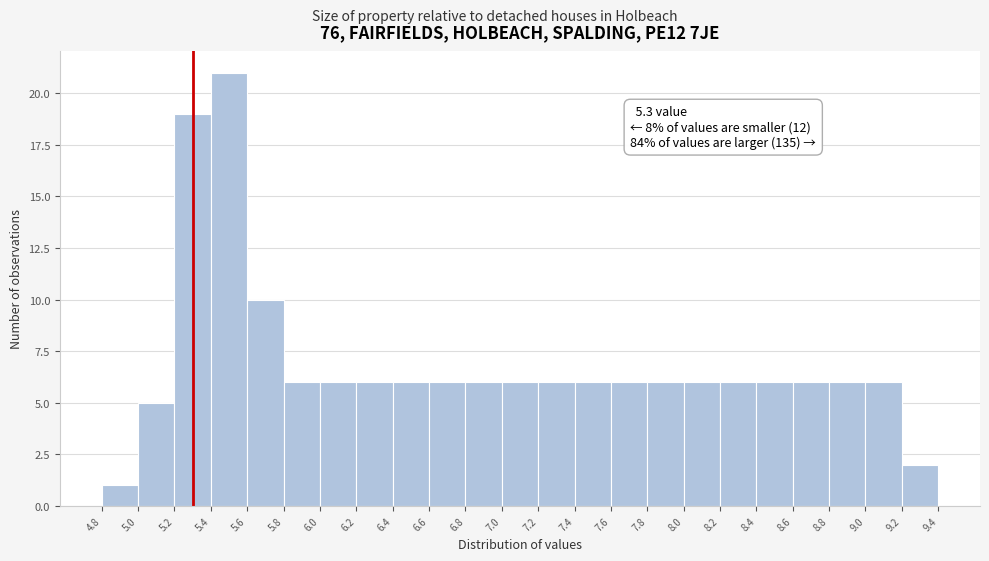

Over which range of the x-axis is the bar tallest?

5.4 to 5.6